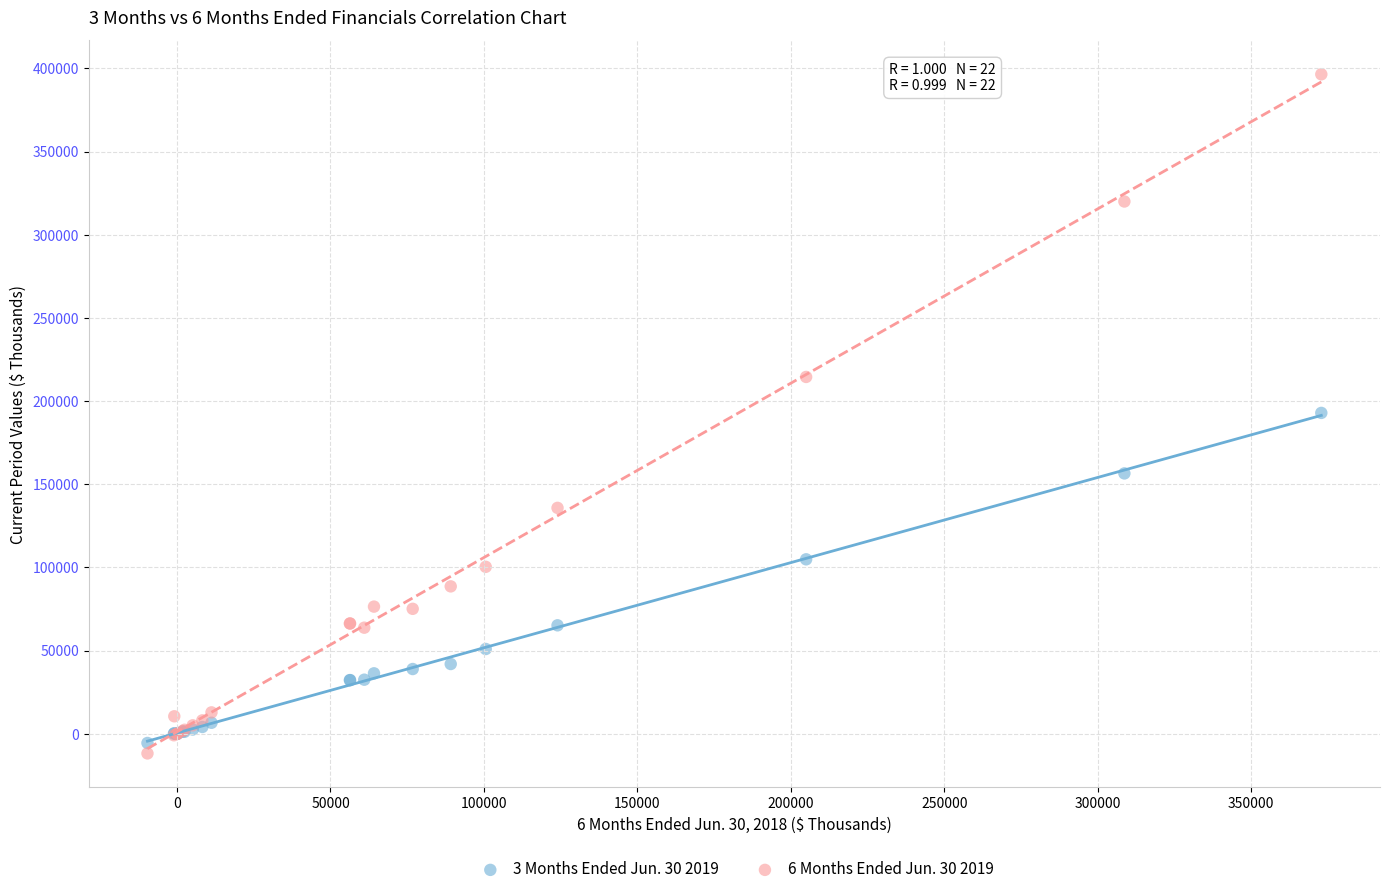

Which series reaches the maximum Y coordinate?

6 Months Ended Jun. 30 2019